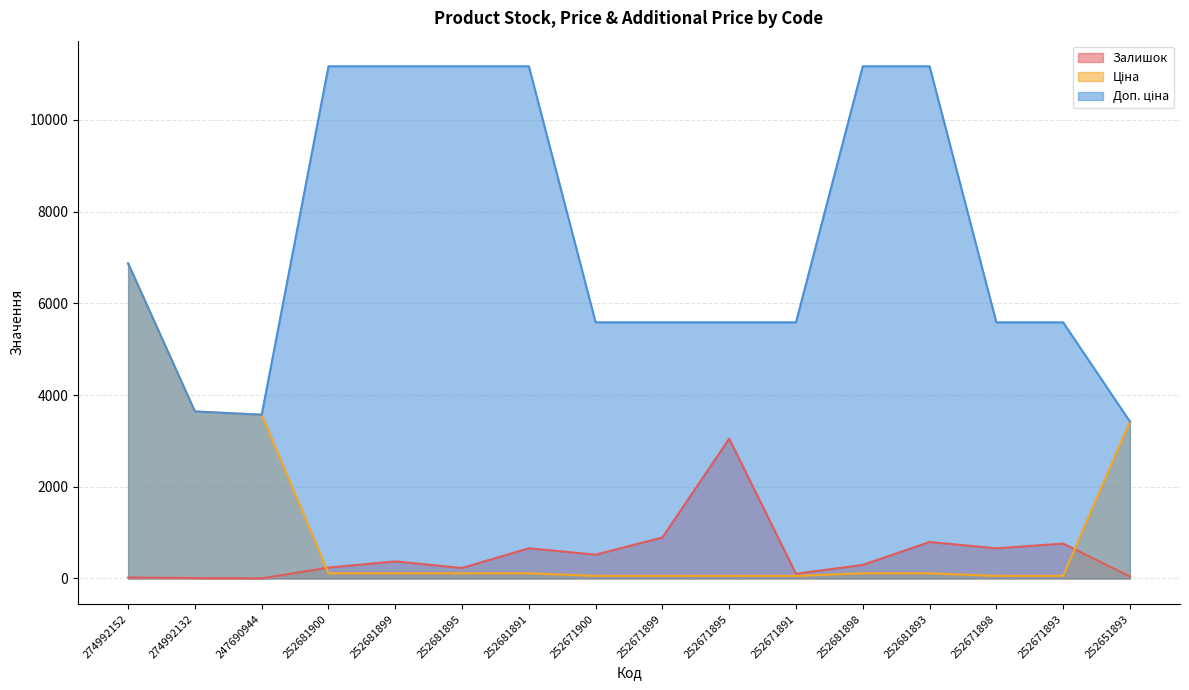

Reading right to left, list all the values displayed in this chart.

Залишок: 252651893=43.0	252671893=760.0	252671898=657.0	252681893=795.0	252681898=295.0	252671891=102.0	252671895=3048.0	252671899=894.0	252671900=518.0	252681891=658.0	252681895=228.0	252681899=372.0	252681900=237.0	247690944=2.0	274992132=9.0	274992152=21.0
Ціна: 252651893=3420.6	252671893=55.9	252671898=55.9	252681893=111.7	252681898=111.7	252671891=55.9	252671895=55.9	252671899=55.9	252671900=55.9	252681891=111.7	252681895=111.7	252681899=111.7	252681900=111.7	247690944=3569.6	274992132=3640.8	274992152=6869.4
Доп. ціна: 252651893=3421.0	252671893=5585.0	252671898=5585.0	252681893=11169.0	252681898=11169.0	252671891=5585.0	252671895=5585.0	252671899=5585.0	252671900=5585.0	252681891=11169.0	252681895=11169.0	252681899=11169.0	252681900=11169.0	247690944=3569.6	274992132=3641.0	274992152=6869.4